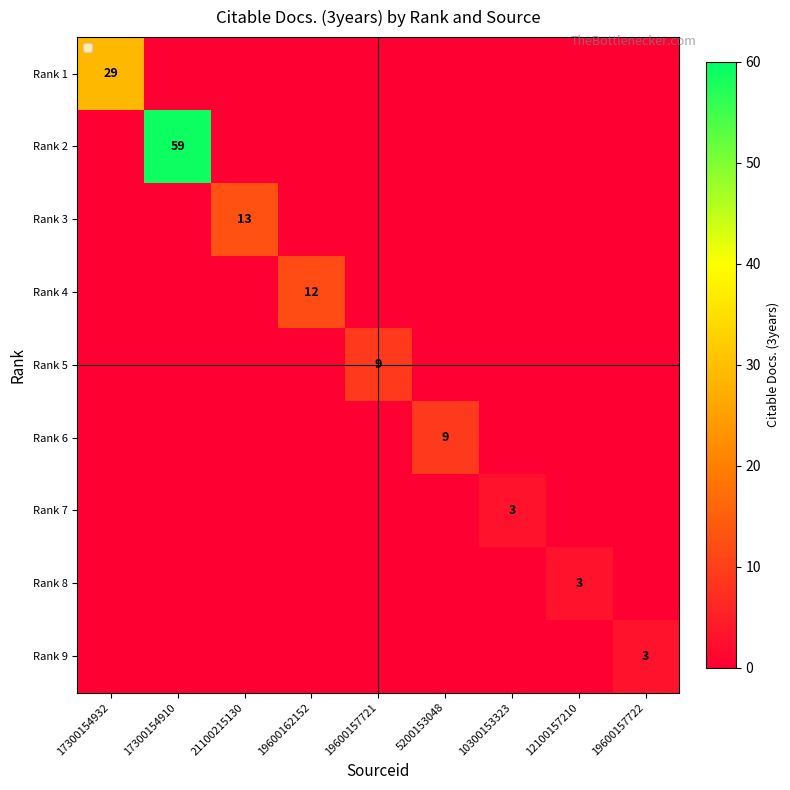

At how many categories does at least one series exceed 56?

1